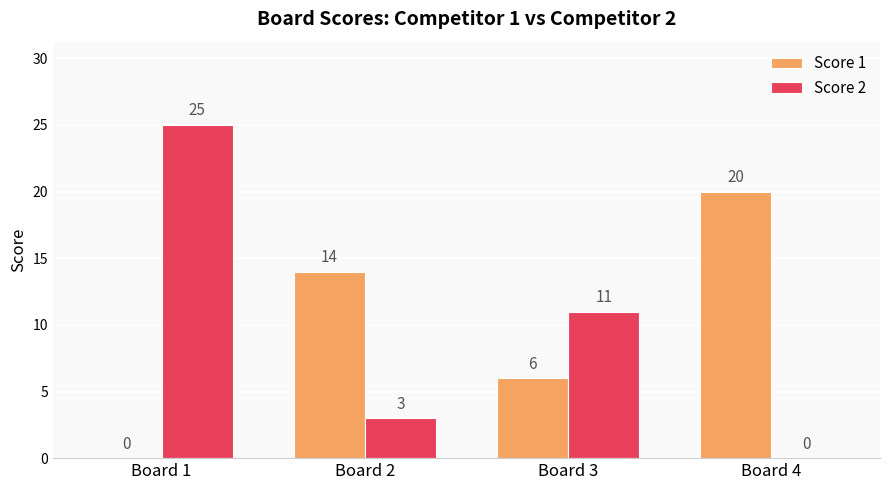

What are all the series names shown in the legend?

Score 1, Score 2